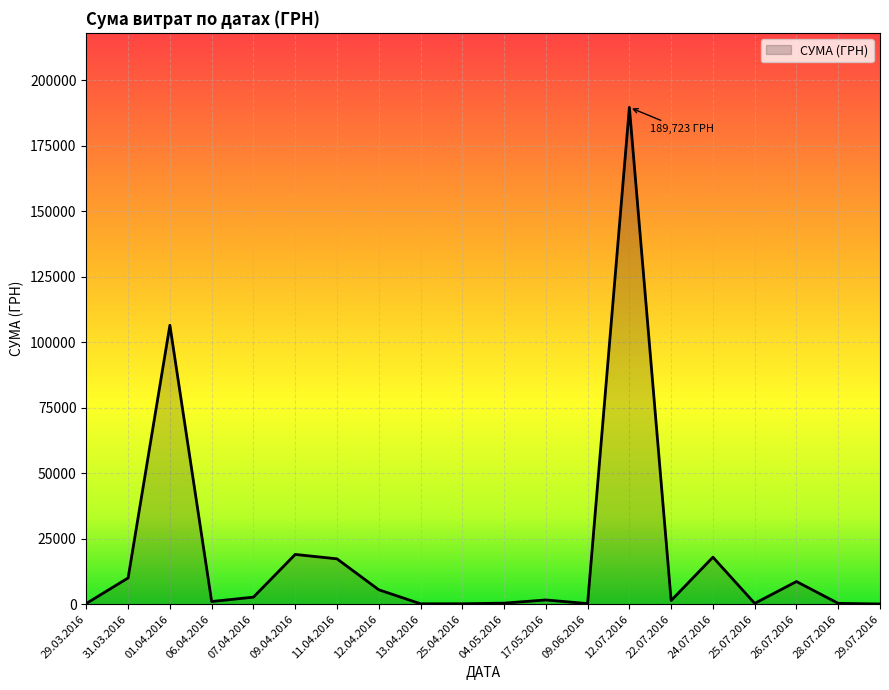

What is the ratio of the value at 01.04.2016 to the value at 24.07.2016?

5.9